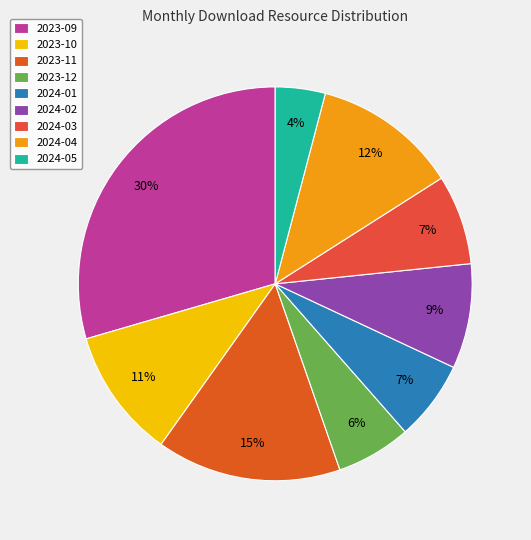

To the nearest percent, what percentage of the pie is 2023-11?

15%